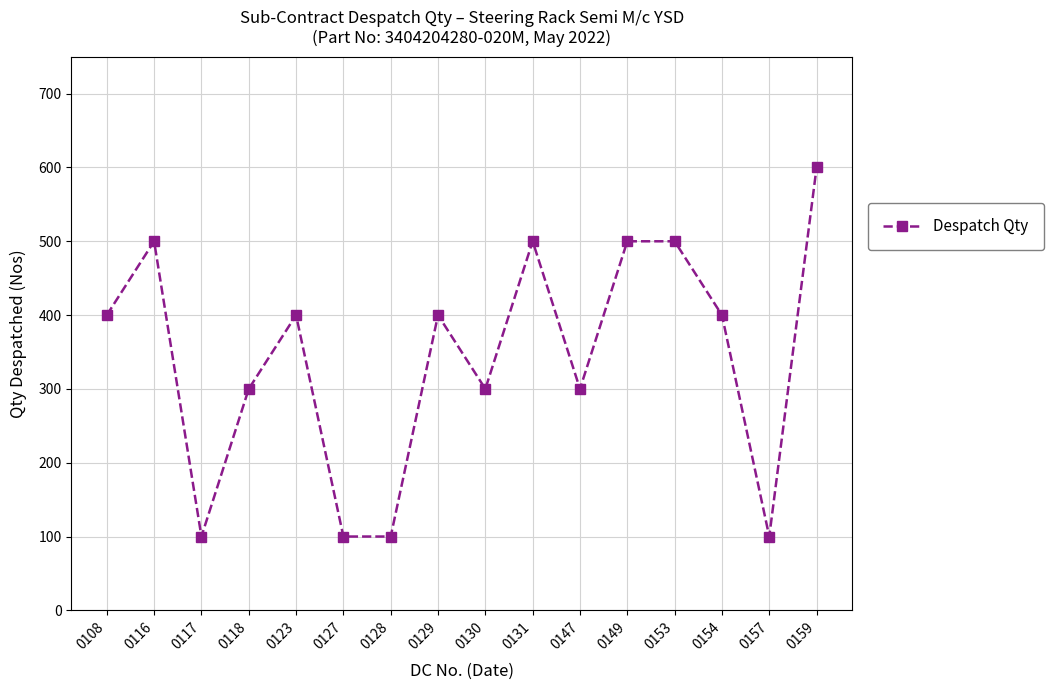

Which has a higher value, 0117 or 0154?

0154